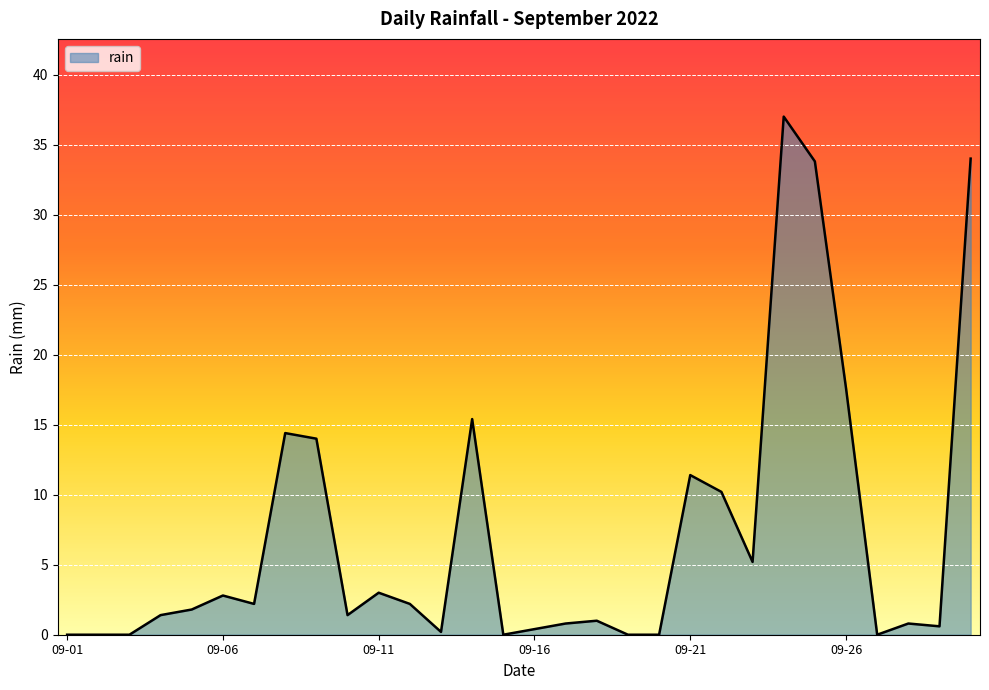

What is the difference between the maximum and minimum values?

37.0